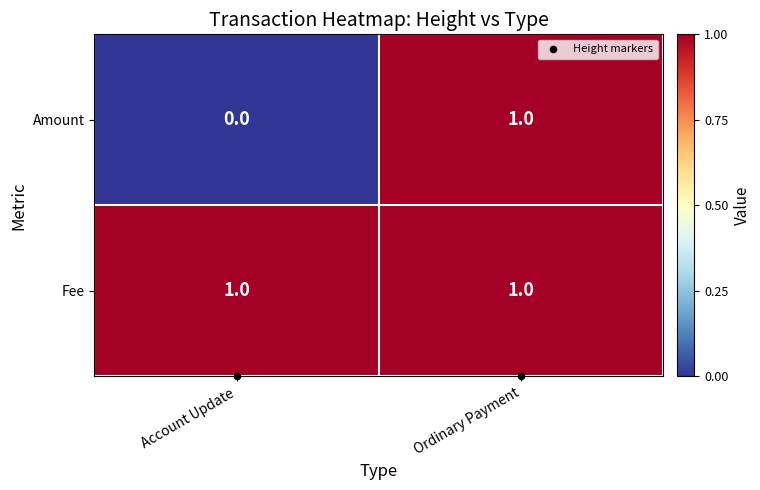

Rank the categories by Amount value from highest to lowest.

Ordinary Payment, Account Update